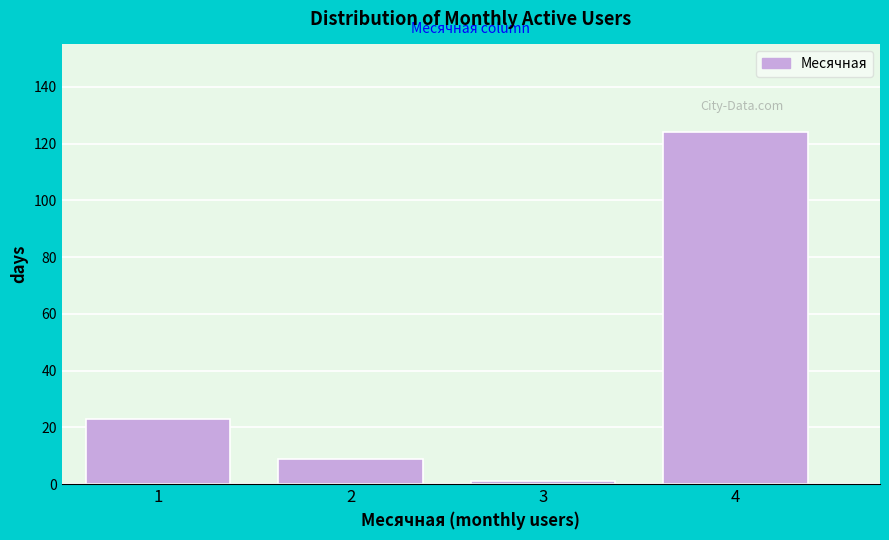

Reading left to right, extract all data points from this chart.

1=23	2=9	3=1	4=124